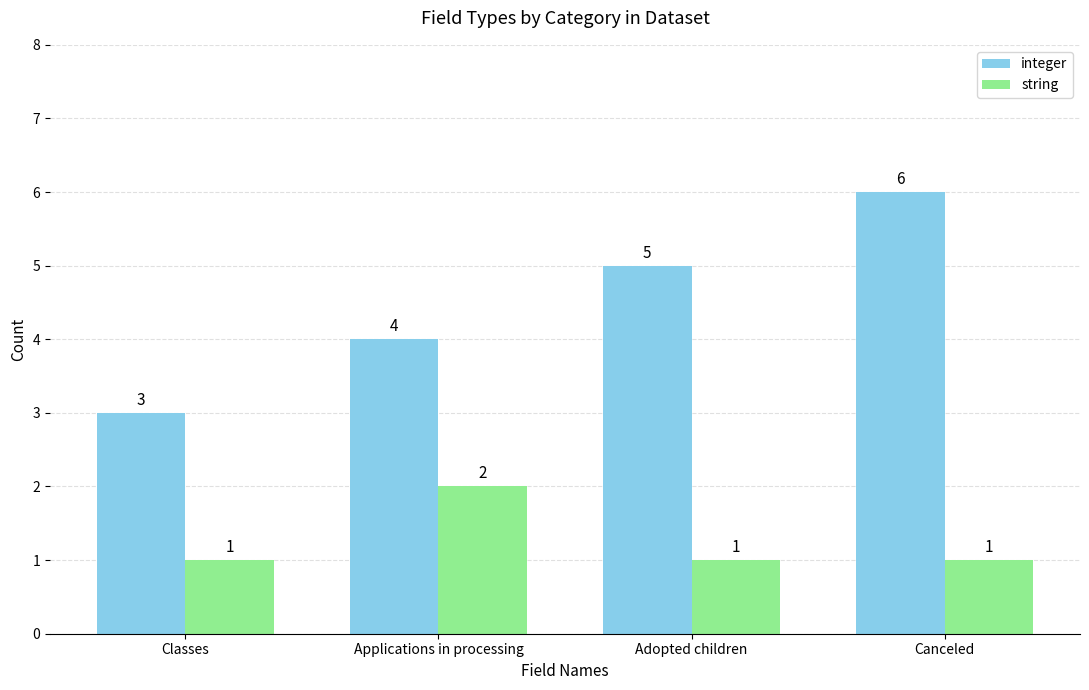

Where is integer nearest to the value 4?

Applications in processing